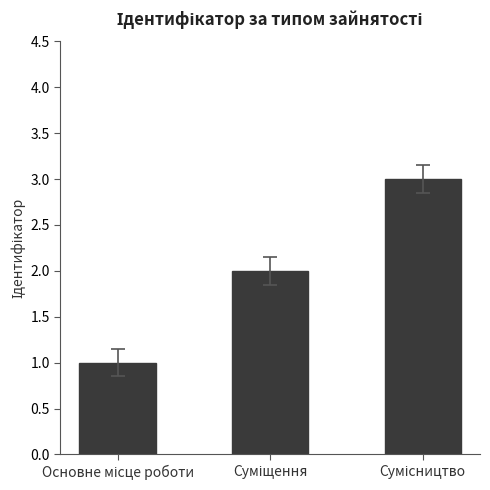

Count the values in the range 1 to 3.

3